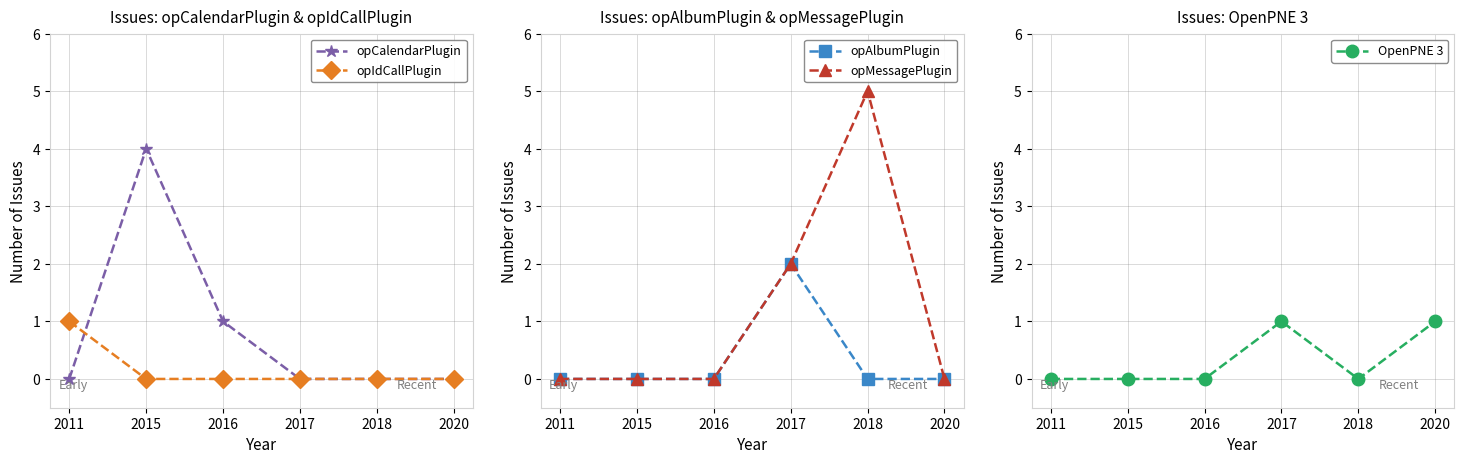

What is the approximate value of opCalendarPlugin at 2016?

1